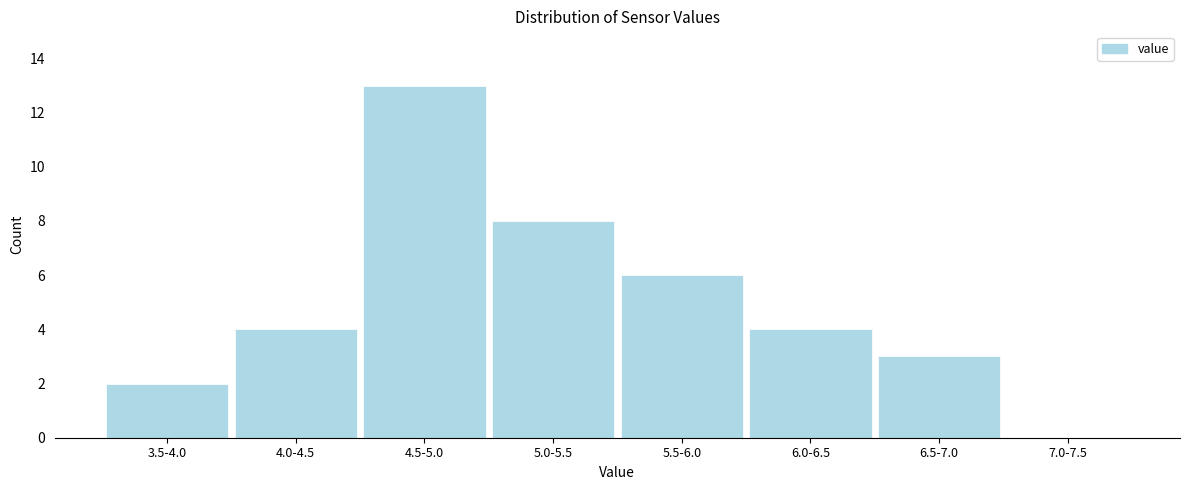

At which category does the chart reach its peak across all series?

4.5-5.0